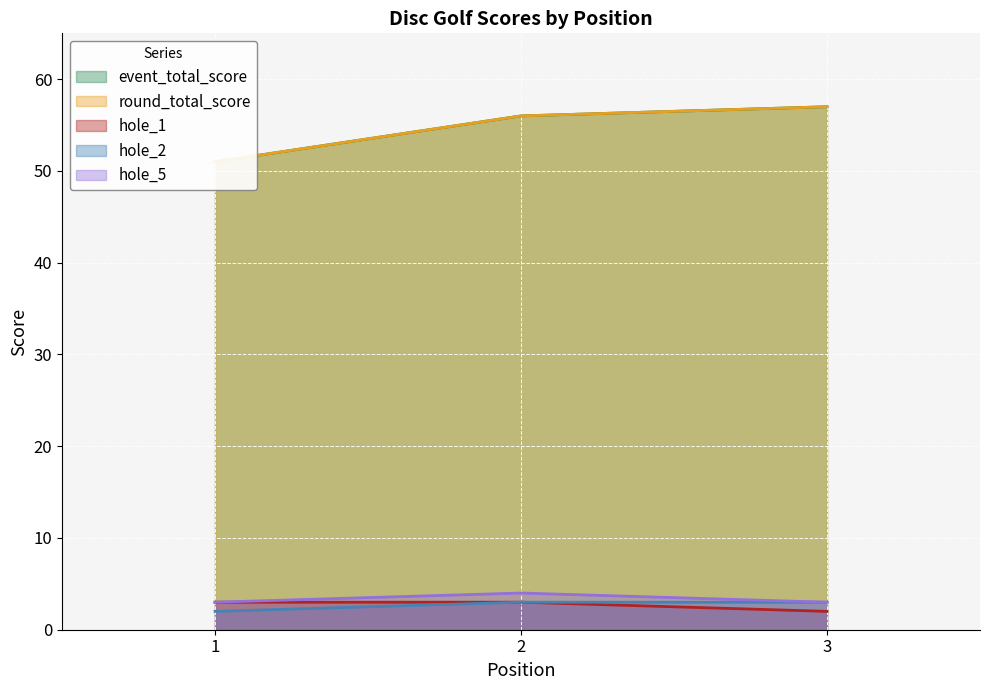

Is the value of hole_1 at 1 greater than the value of hole_2 at 1?

Yes